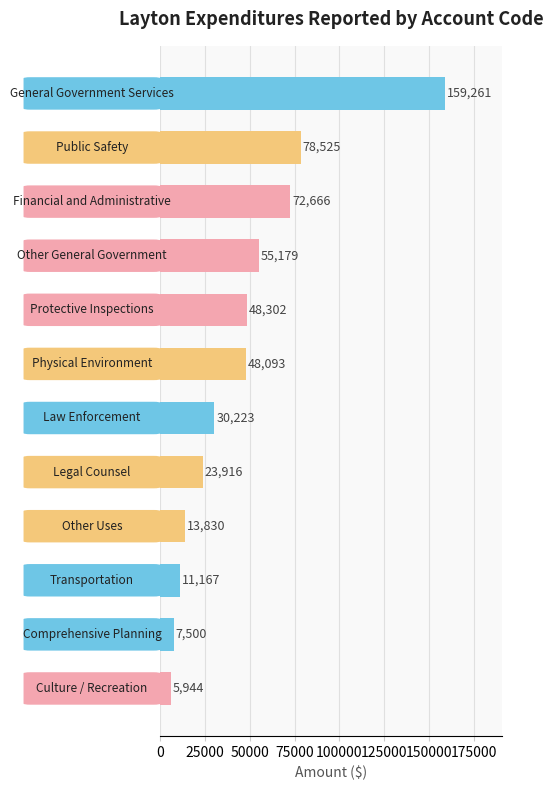

What is the sum of all values?

554606